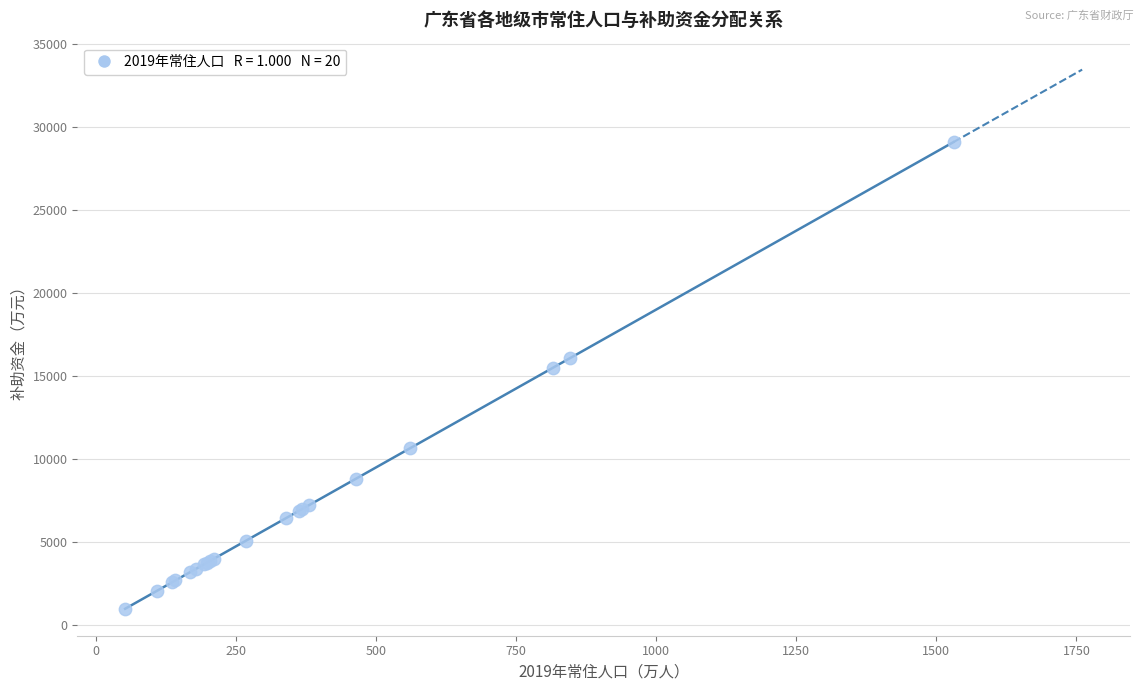

What Y value in the scatter plot is closest to 15036?

15507.8